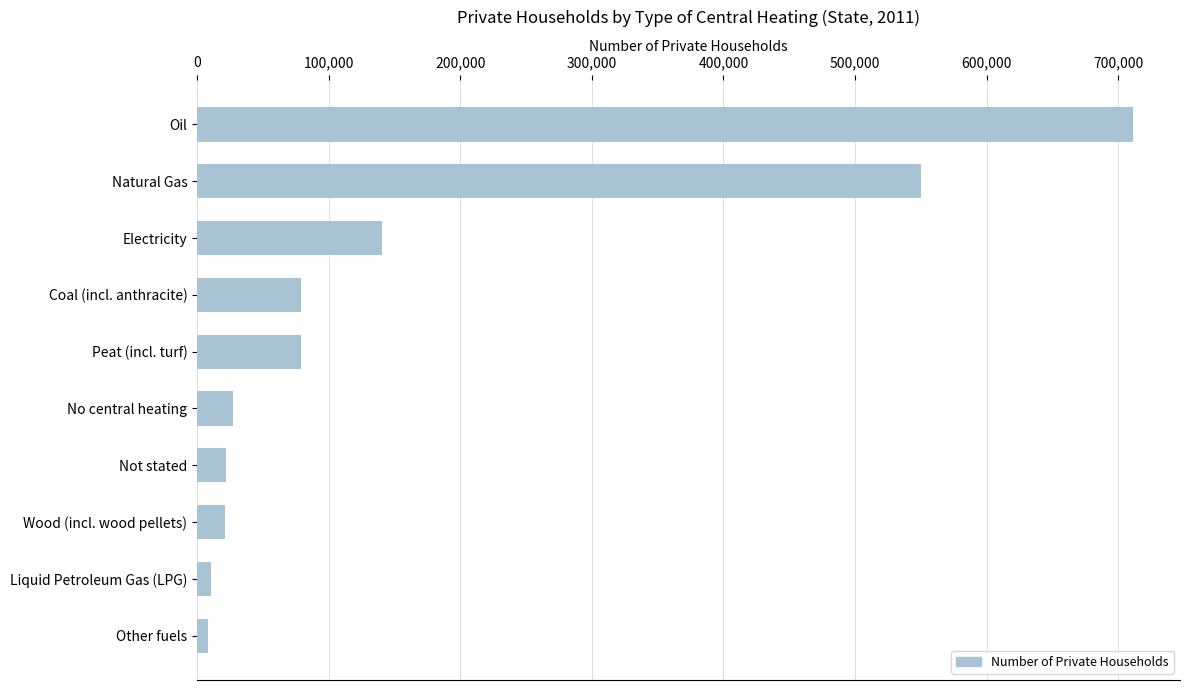

What is the ratio of the value at Wood (incl. wood pellets) to the value at Peat (incl. turf)?

0.3